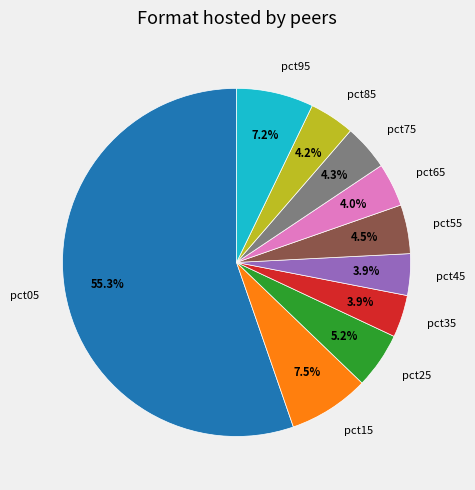

What is the largest slice in the pie chart?

pct05